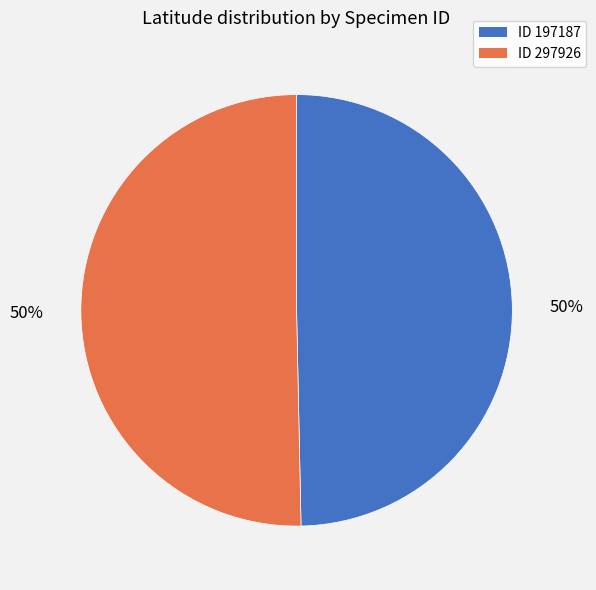

To the nearest percent, what is the average slice percentage?

50%